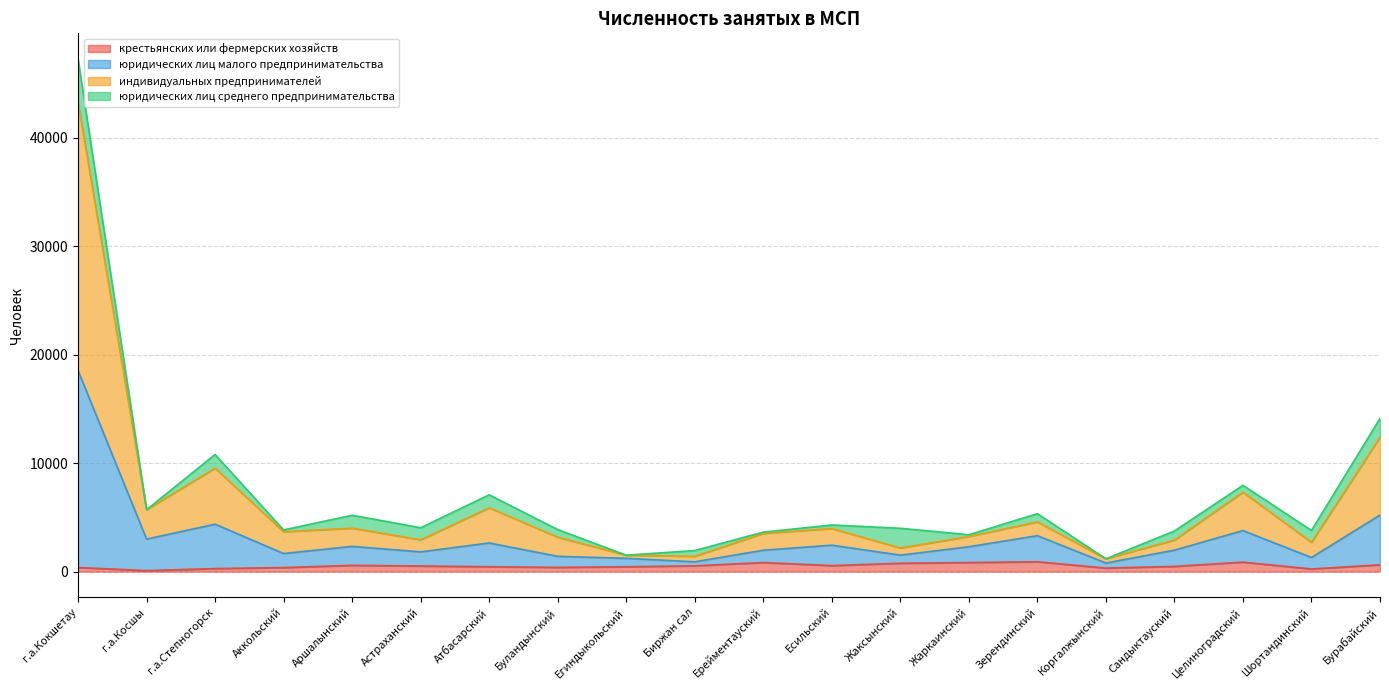

How many lines are shown in the chart?

4